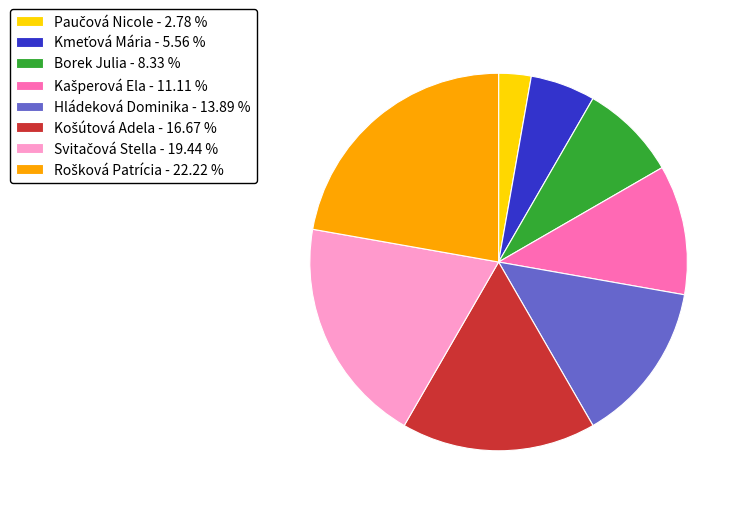

Does any single category account for the majority?

No